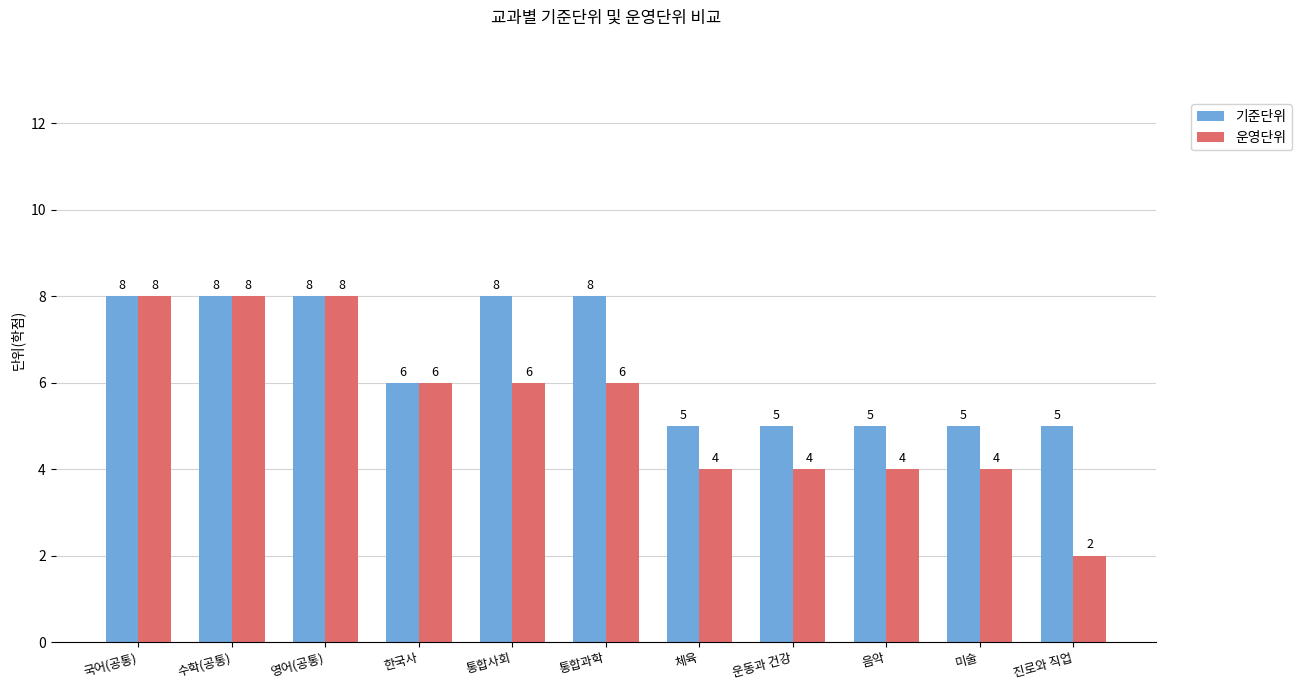

Rank the series at 통합과학 from lowest to highest value.

운영단위, 기준단위